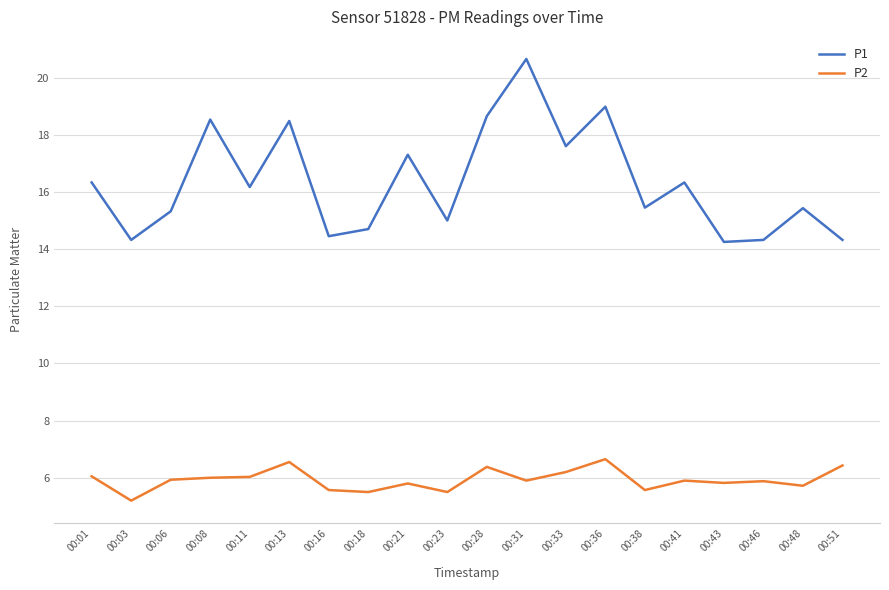

How many values in the P1 series are below 16?

10